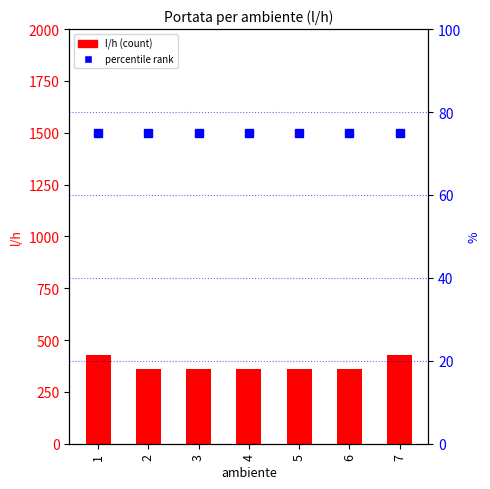

At 1, list the series in order from largest to smallest.

l/h, percentile rank